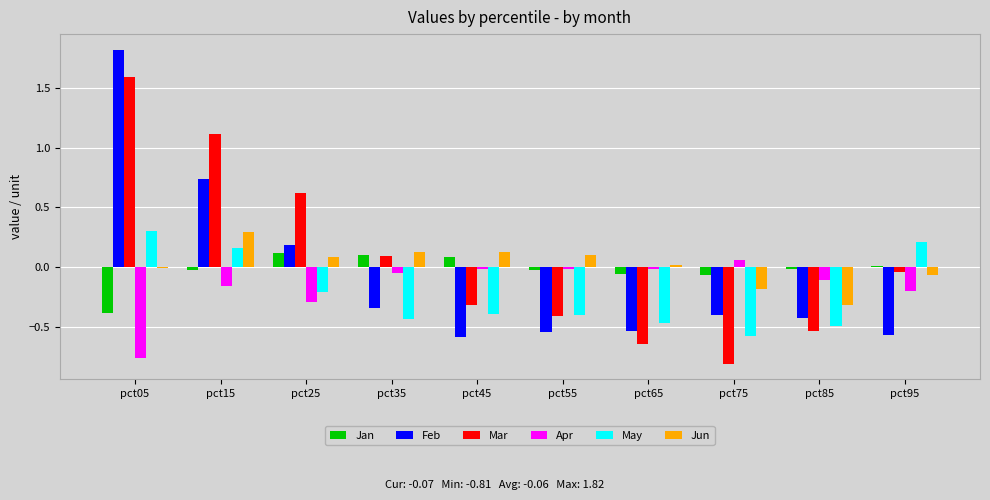

The Jan series shows -0.0 at pct85. True or false?

True